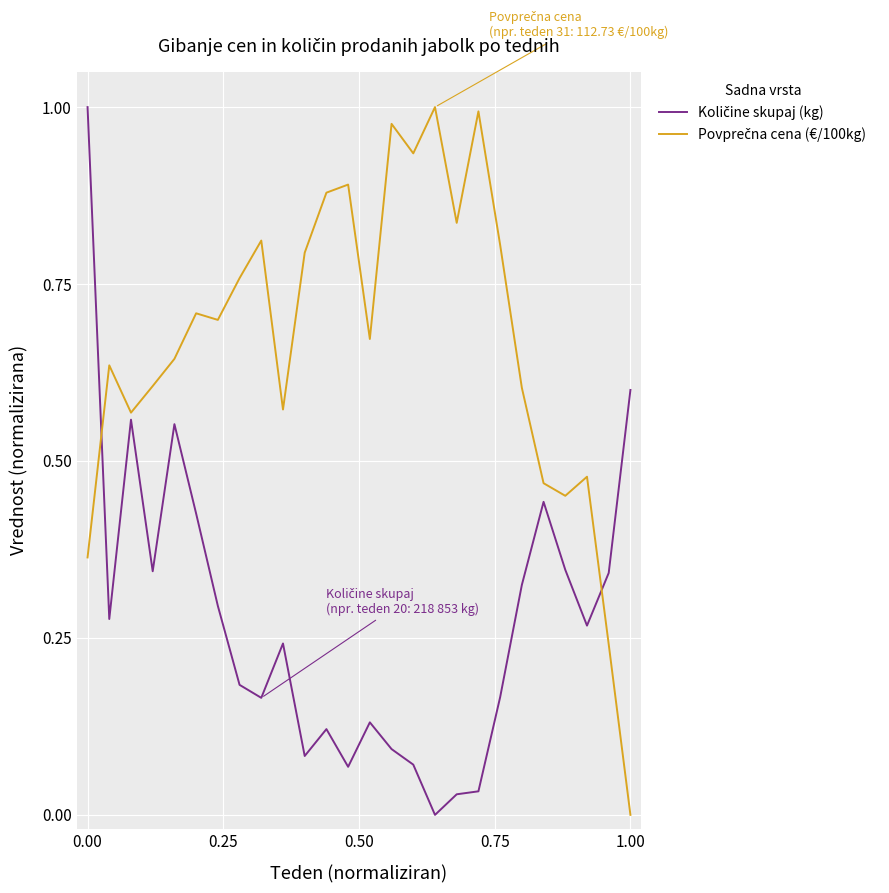

After their last crossing, which series has the higher values: Količine skupaj (kg) or Povprečna cena (€/100kg)?

Količine skupaj (kg)